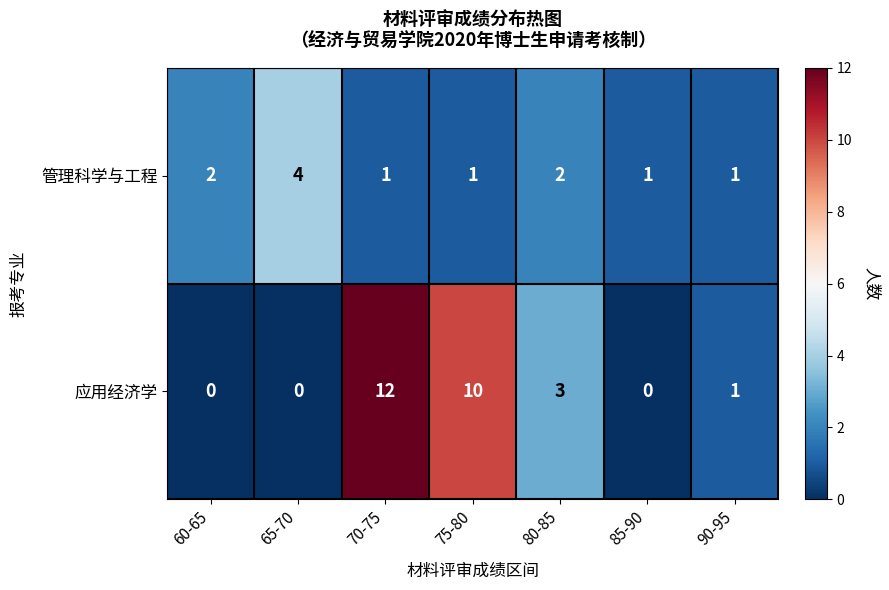

List the series in order of their peak value, lowest first.

管理科学与工程, 应用经济学